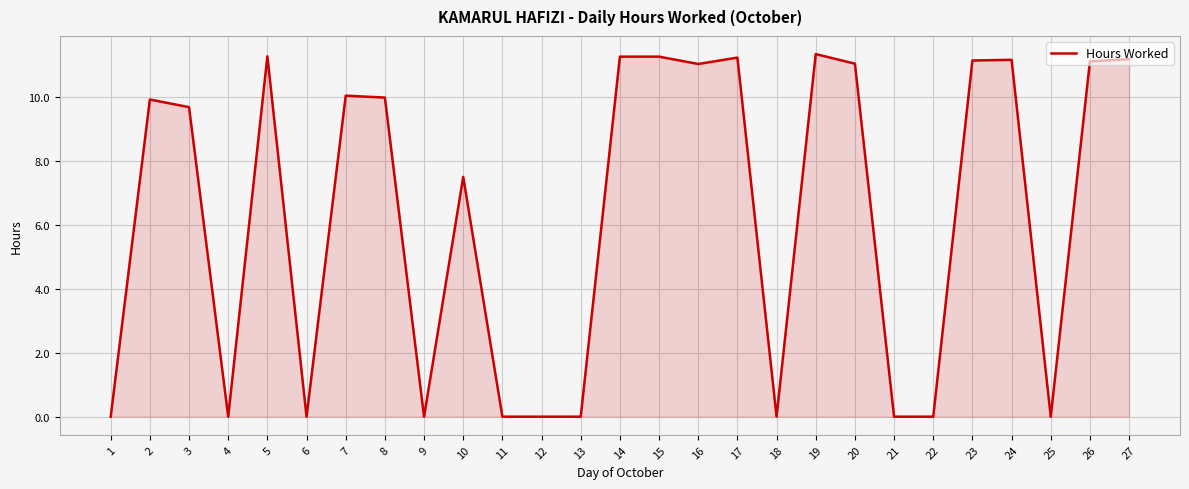

Where is the first local maximum?

2